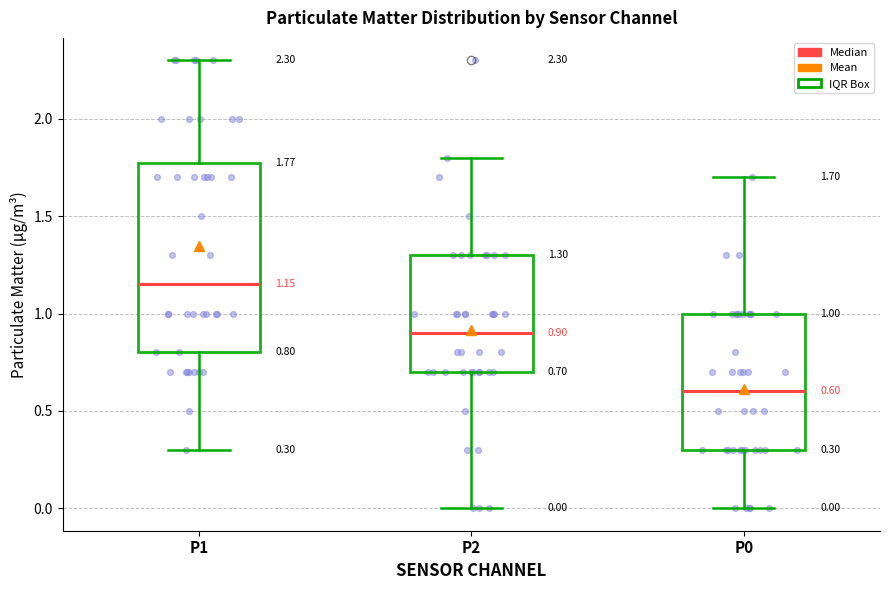

Comparing the boxes themselves (not the whiskers), which one is the tallest?

P1